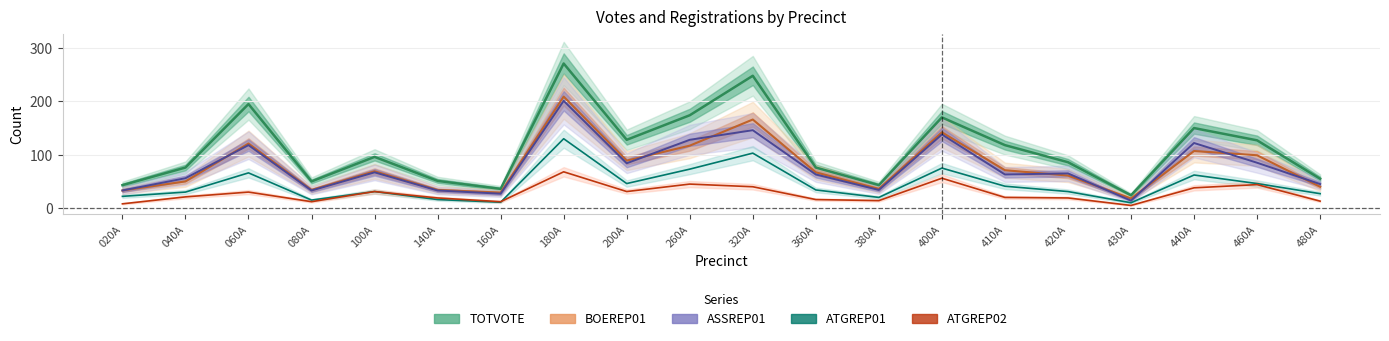

Is the value of ATGREP01 at 420A greater than the value of ASSREP01 at 400A?

No